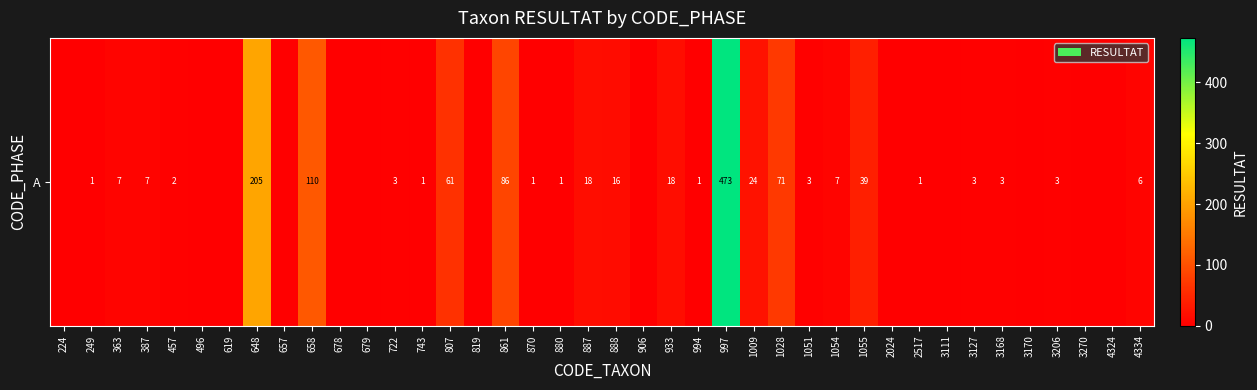

Which has a higher value, 887 or 648?

648